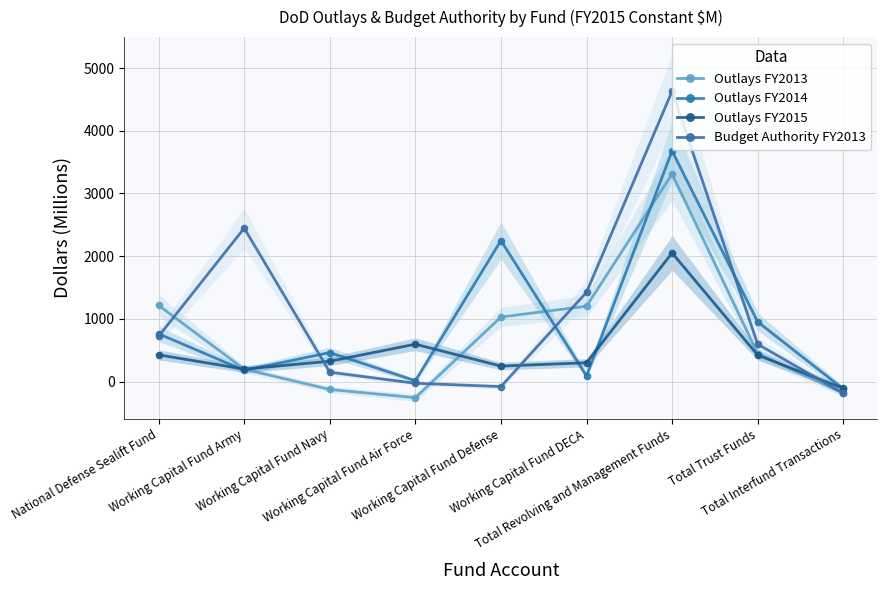

Which label corresponds to the largest value in the chart?

Total Revolving and Management Funds